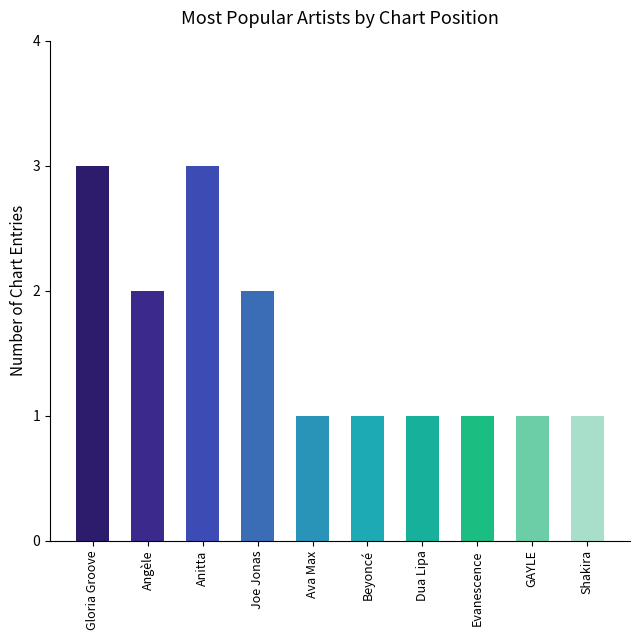

What is the ratio of the value at Anitta to the value at Joe Jonas?

1.5